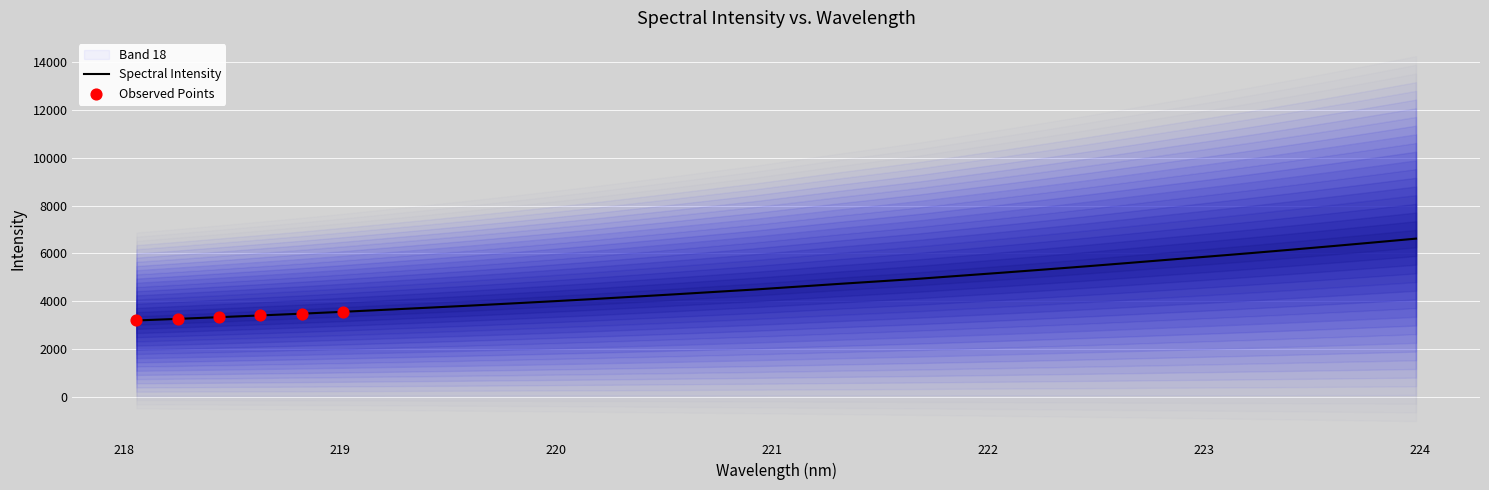

Between 219.9712 and 219.0156, which is larger?

219.9712